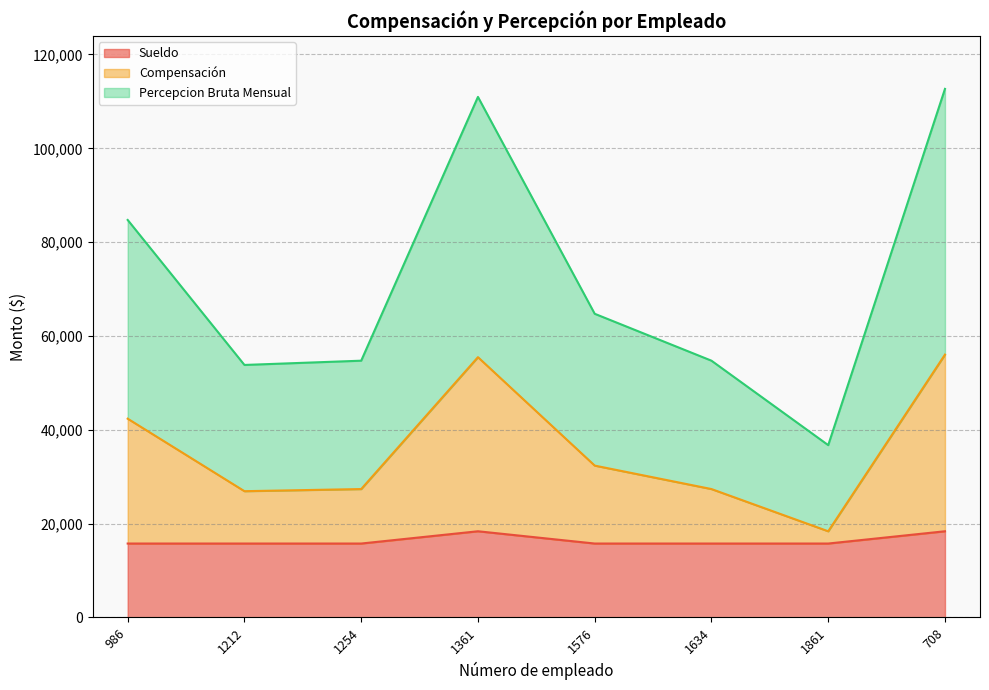

True or false: Percepcion Bruta Mensual has a value of 54726 at 1634.

True